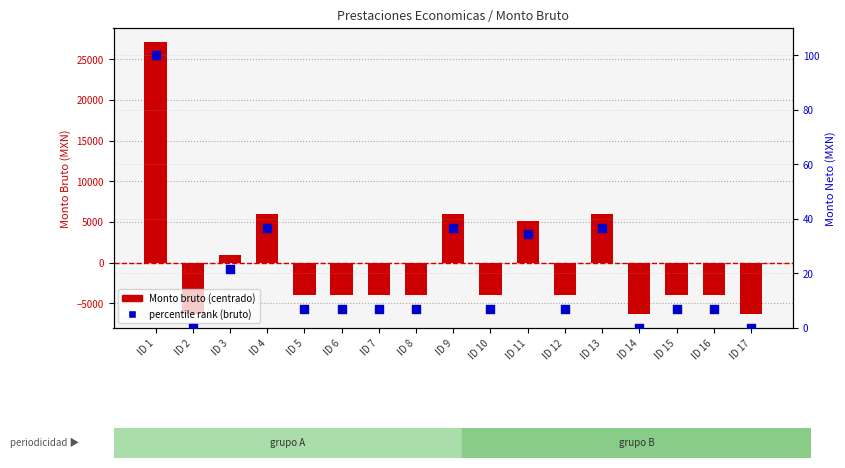

Which series has the largest total across all categories?

percentile rank (bruto)